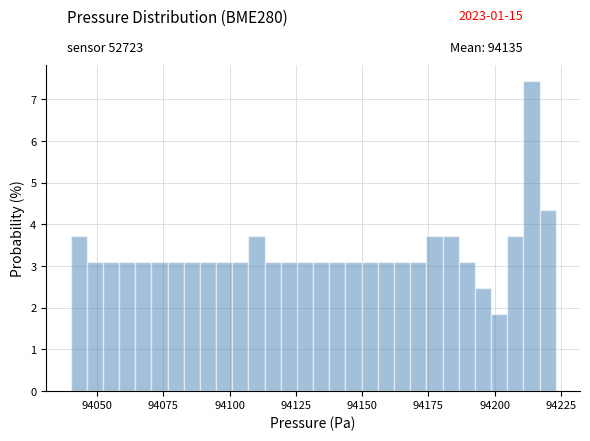

Read against the x-axis, roughly where is the centre of the tallest bar?

94215